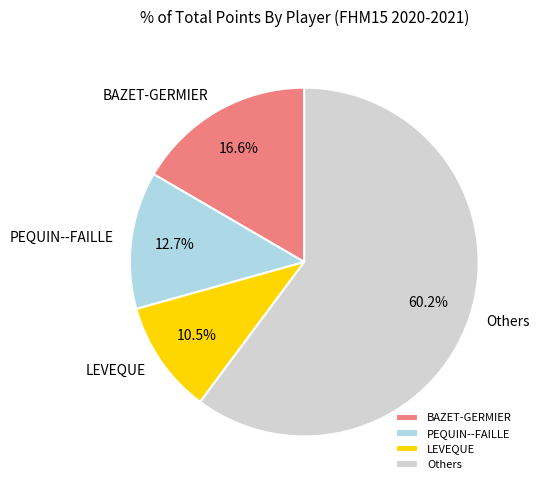

Is it true that BAZET-GERMIER is 17% of the pie?

True